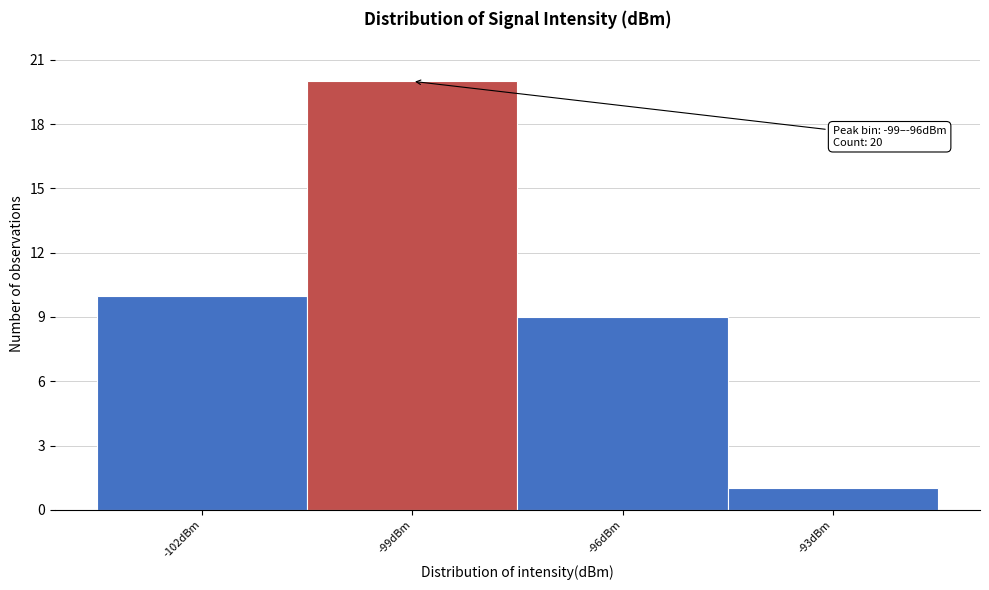

Reading right to left, transcribe all the data shown in this chart.

-93dBm=1	-96dBm=9	-99dBm=20	-102dBm=10